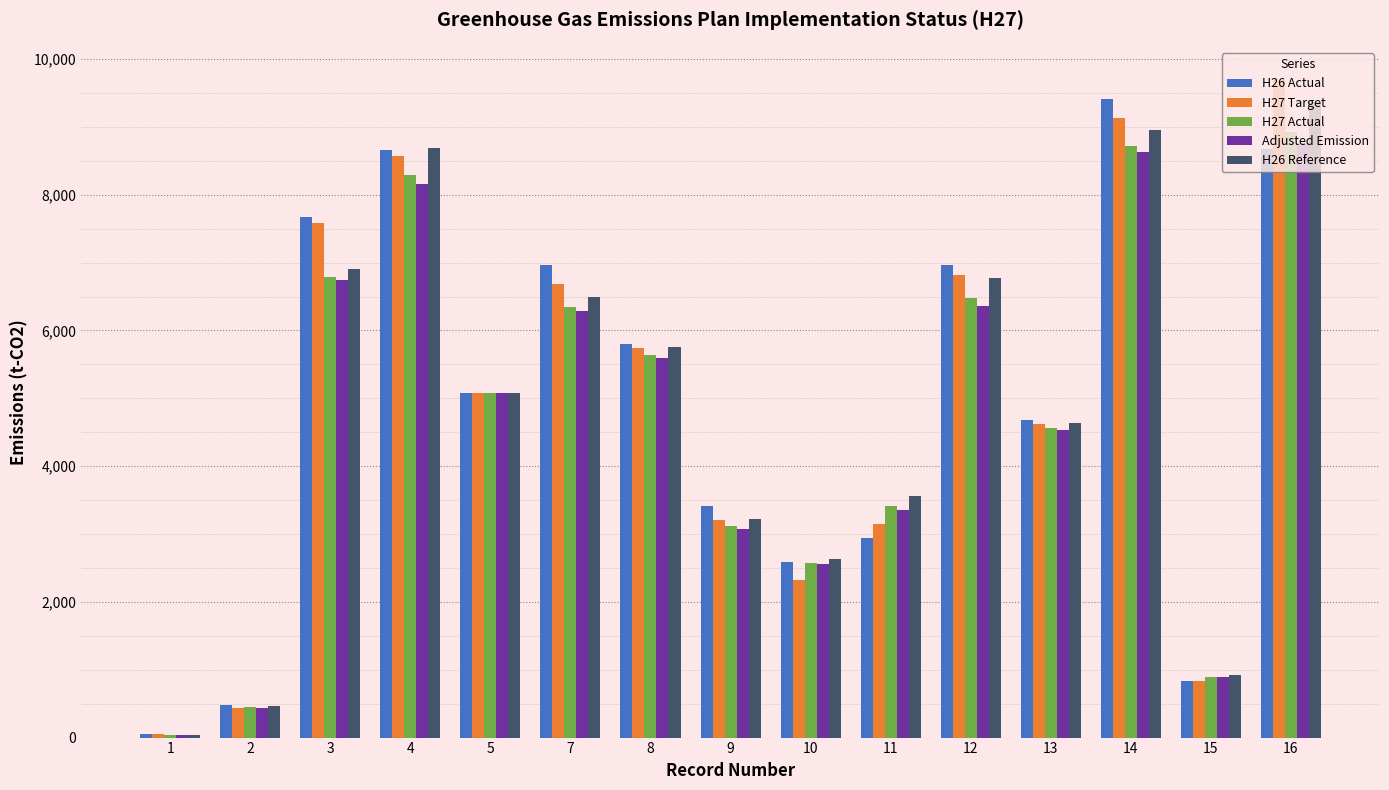

What is the difference between the maximum and minimum values in the H26 Actual series?

9369.0